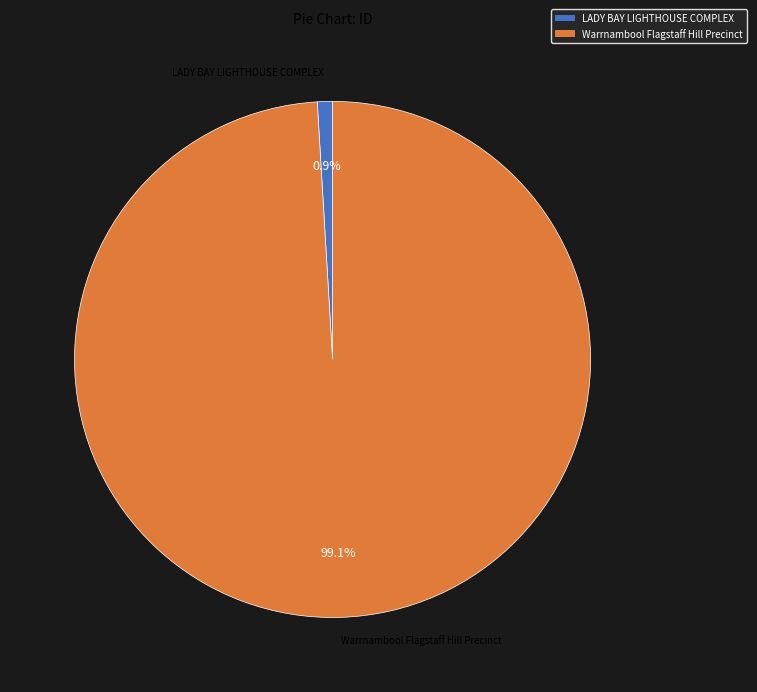

To the nearest percent, what is the combined percentage of LADY BAY LIGHTHOUSE COMPLEX and Warrnambool Flagstaff Hill Precinct?

100%